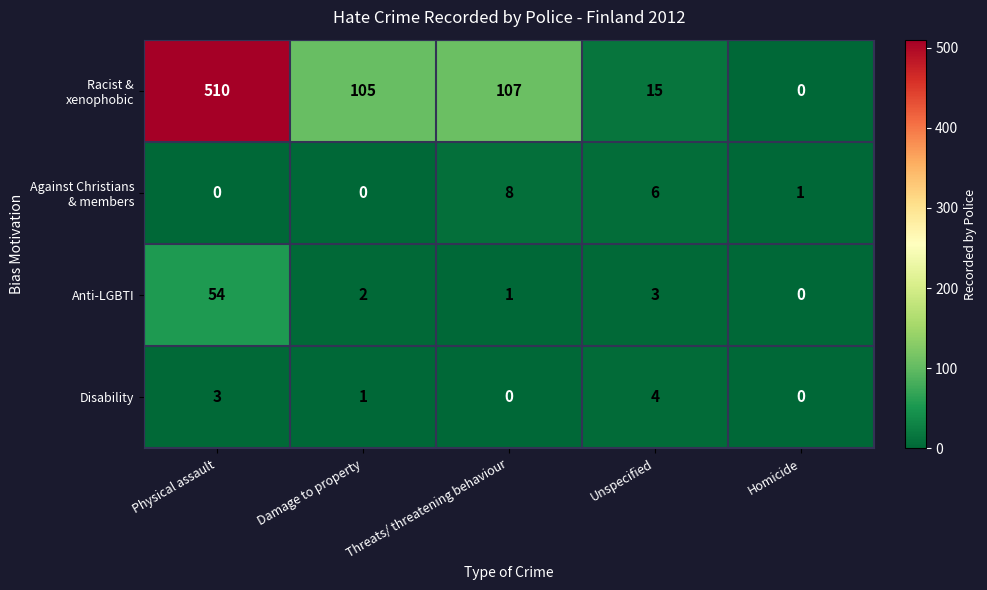

What is the spread (max minus min) of values at Homicide?

1